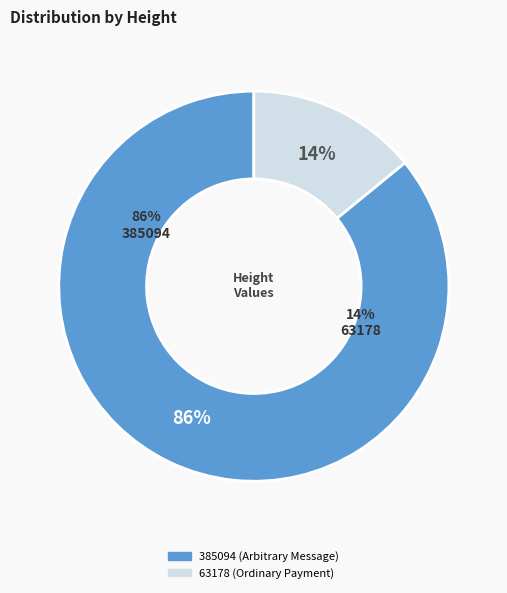

Is there a majority slice in this chart?

Yes